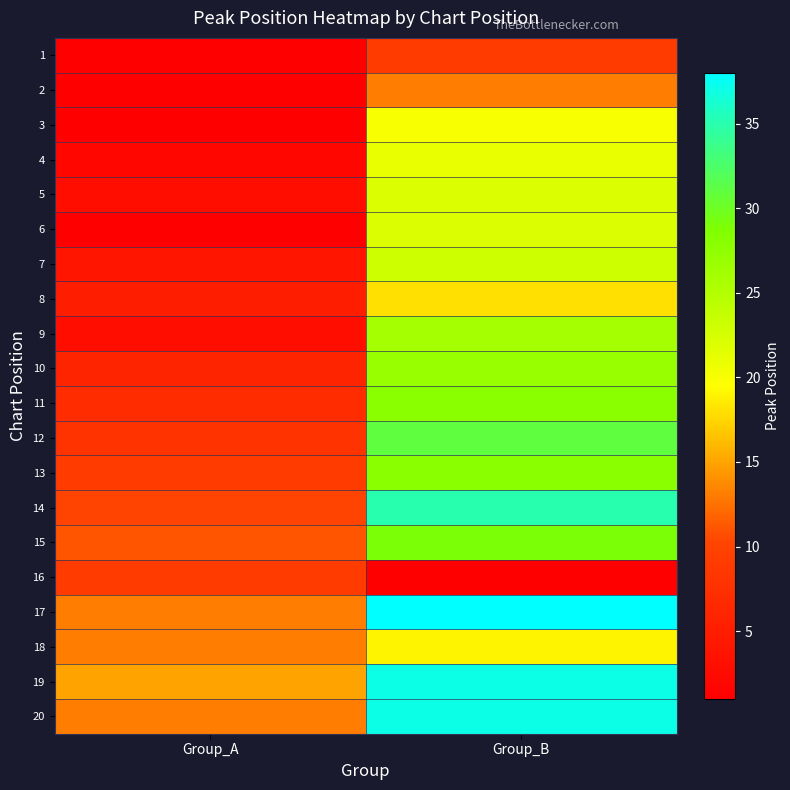

Which category has the highest value across all series?

Group_B